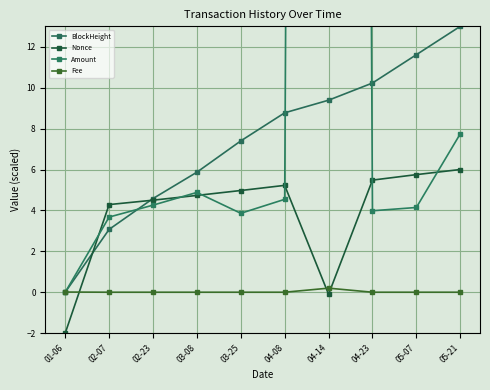

True or false: Nonce and BlockHeight cross at least once.

True